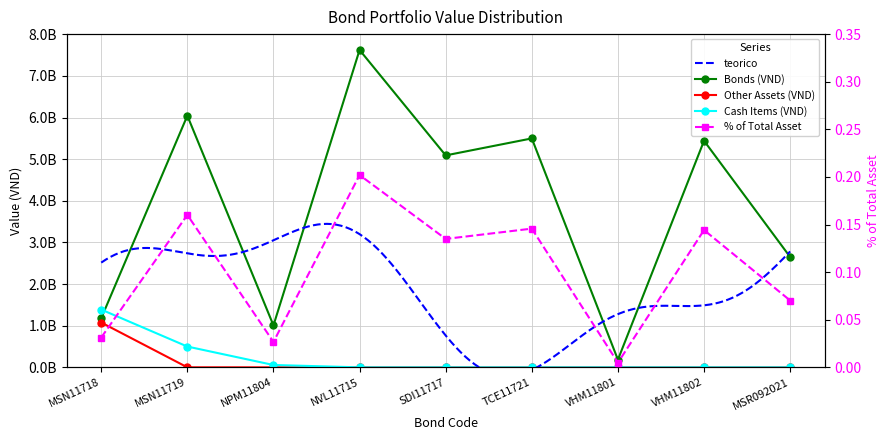

How many data points in Bonds are less than 5091656000?

4